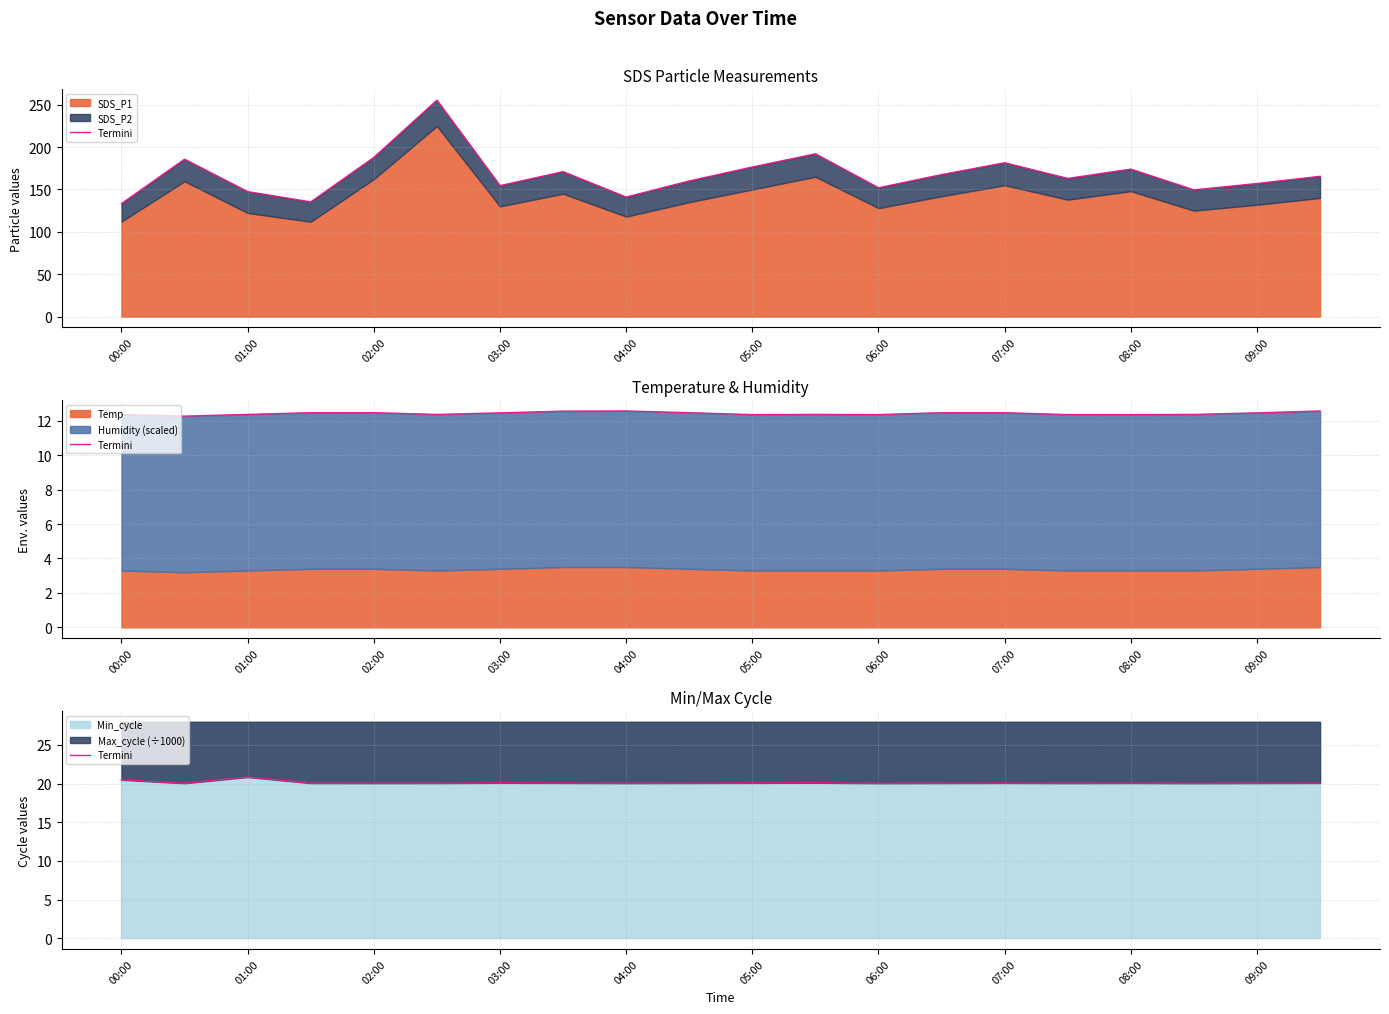

At which label is the value closest to 20?

06:00